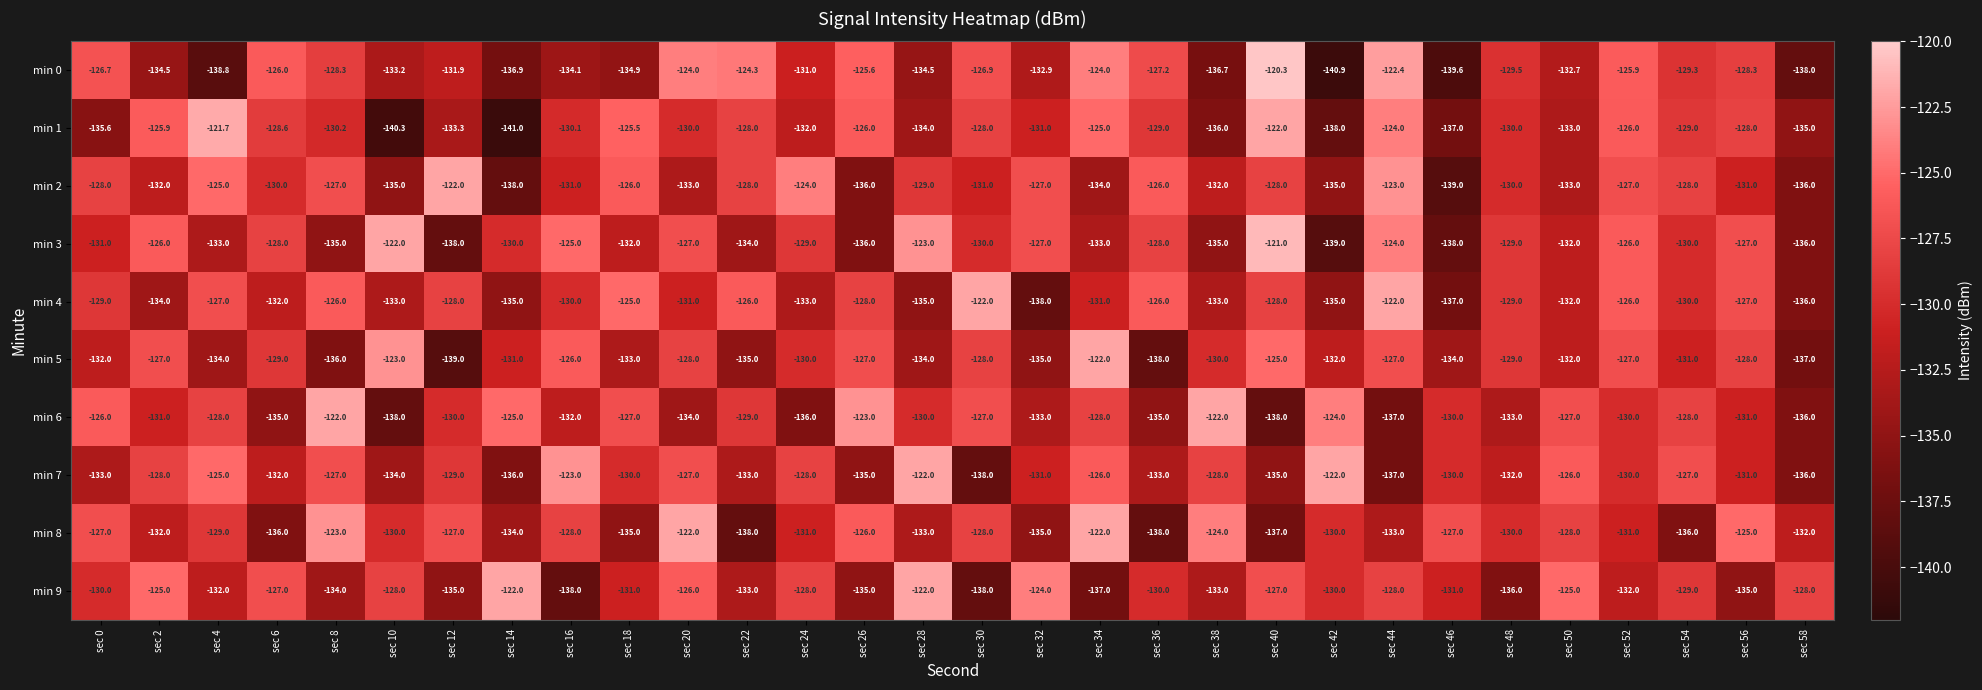

What is the greatest value displayed?

-120.3